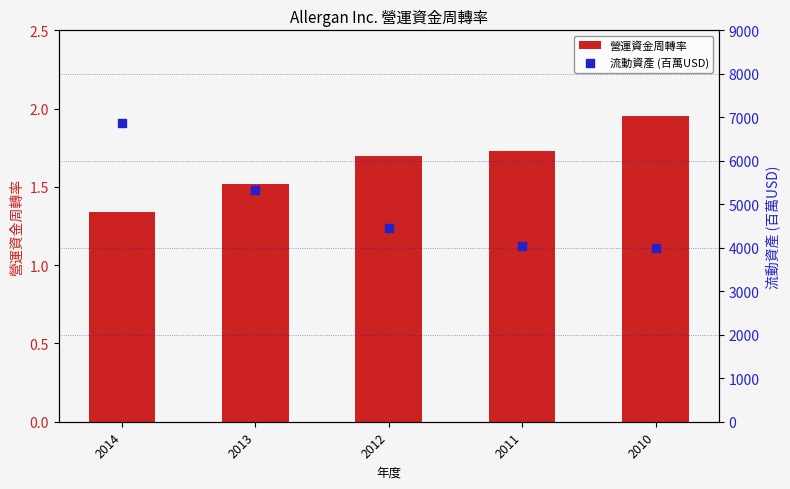

At which category is the sum across all series the highest?

2014